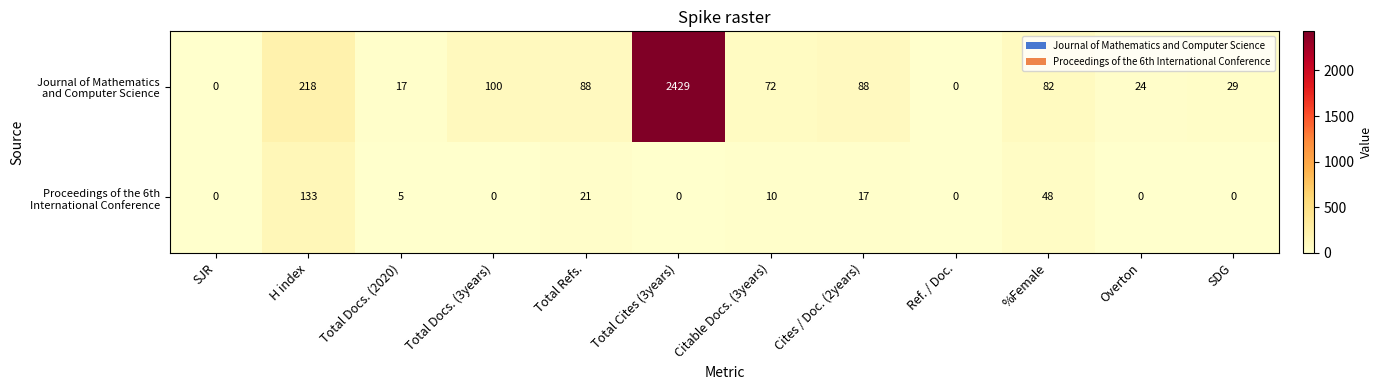

What is the greatest value displayed?

2429